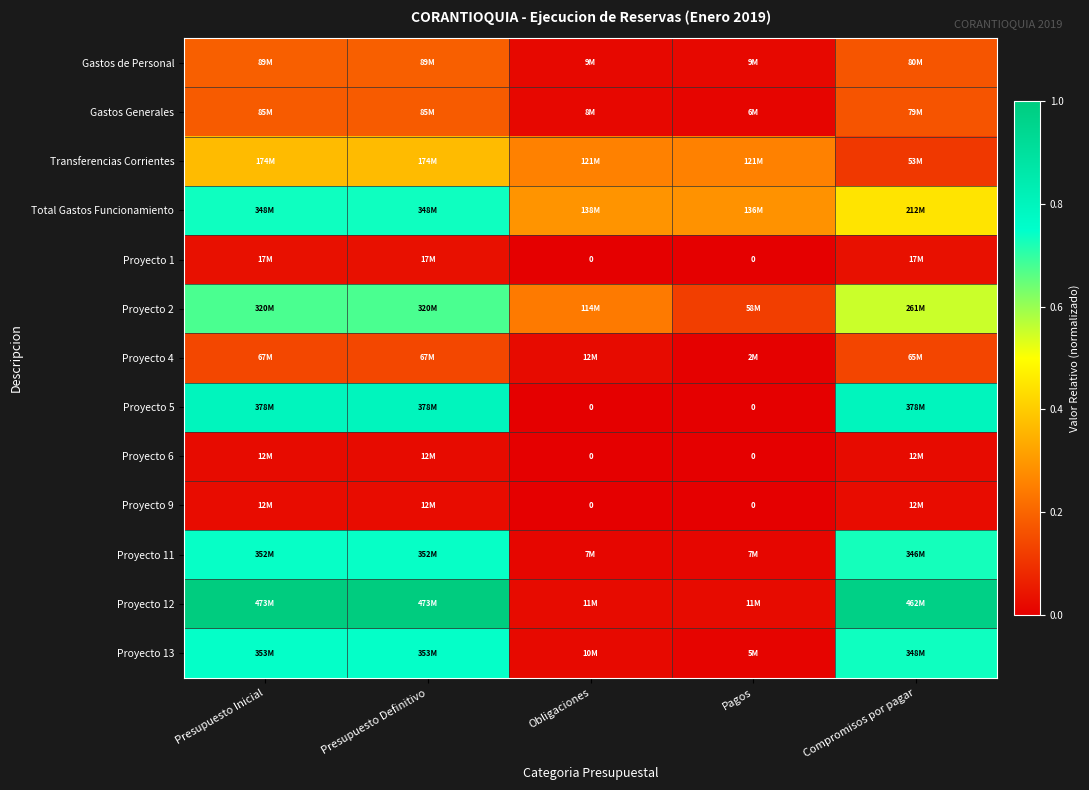

Between Obligaciones and Pagos, which series saw the biggest shift?

Proyecto 2